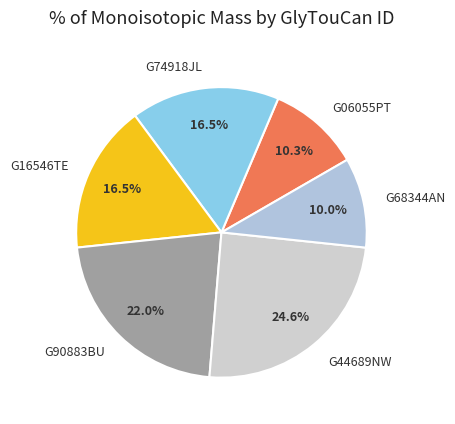

How many segments does this pie chart have?

6